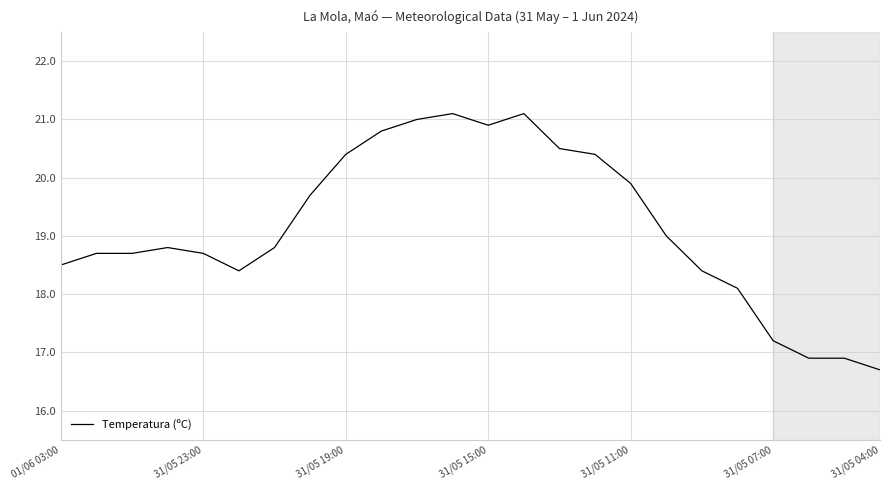

What is the maximum value shown in the chart?

21.1